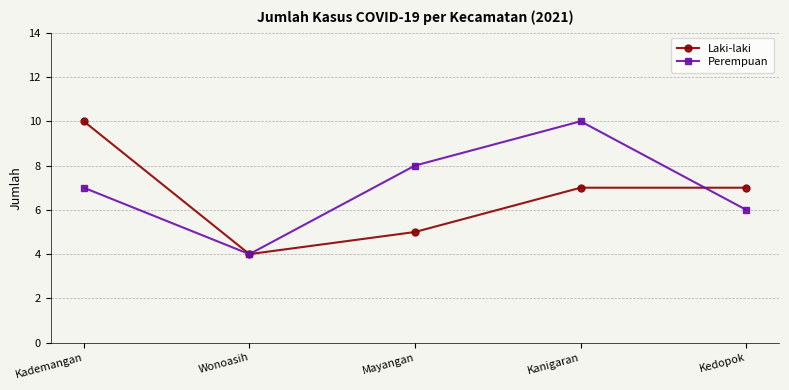

In Perempuan, how many points are higher than both neighbors (excluding endpoints)?

1